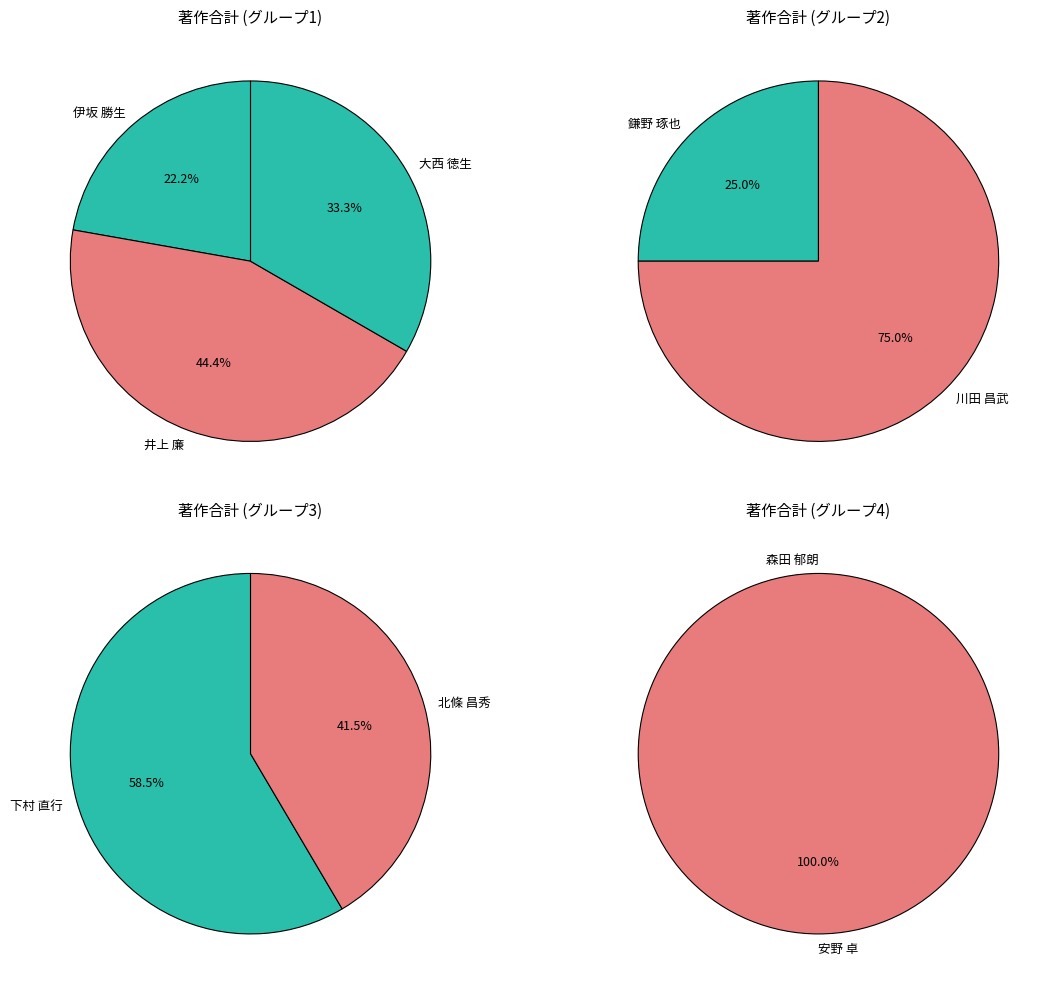

Is it true that 大西 徳生 is 1% of the pie?

False